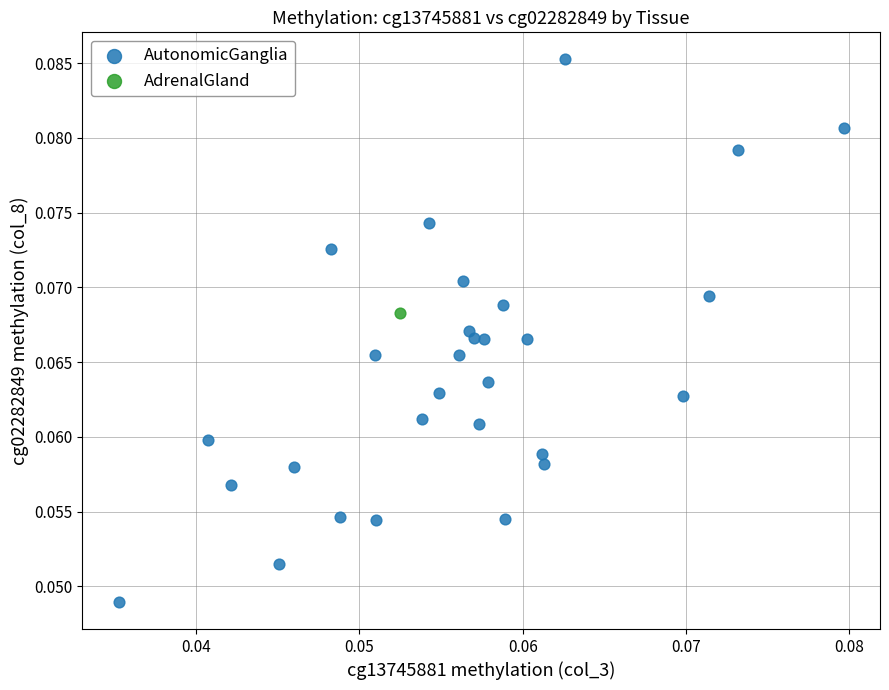

What are all the series names shown in the legend?

AutonomicGanglia, AdrenalGland